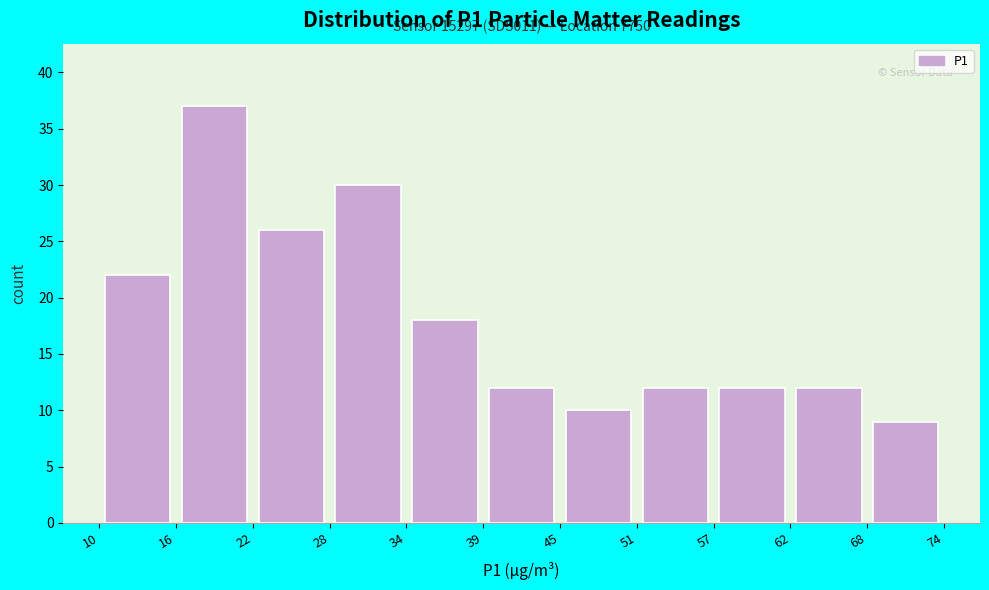

Over which range of the x-axis is the bar tallest?

16 to 22